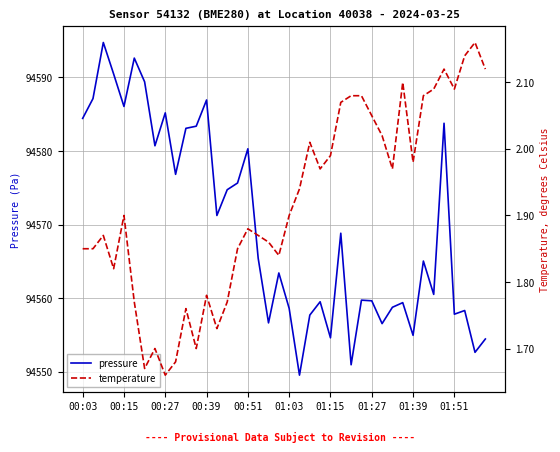

Is it true that pressure equals 32804.4 at 00:27?

False